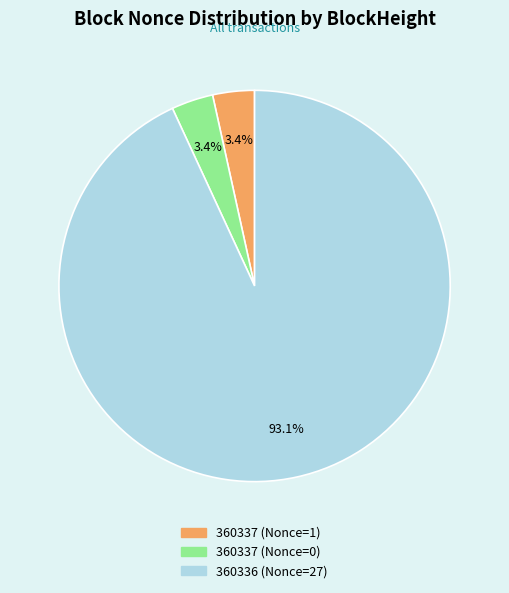

Does any single category account for the majority?

Yes